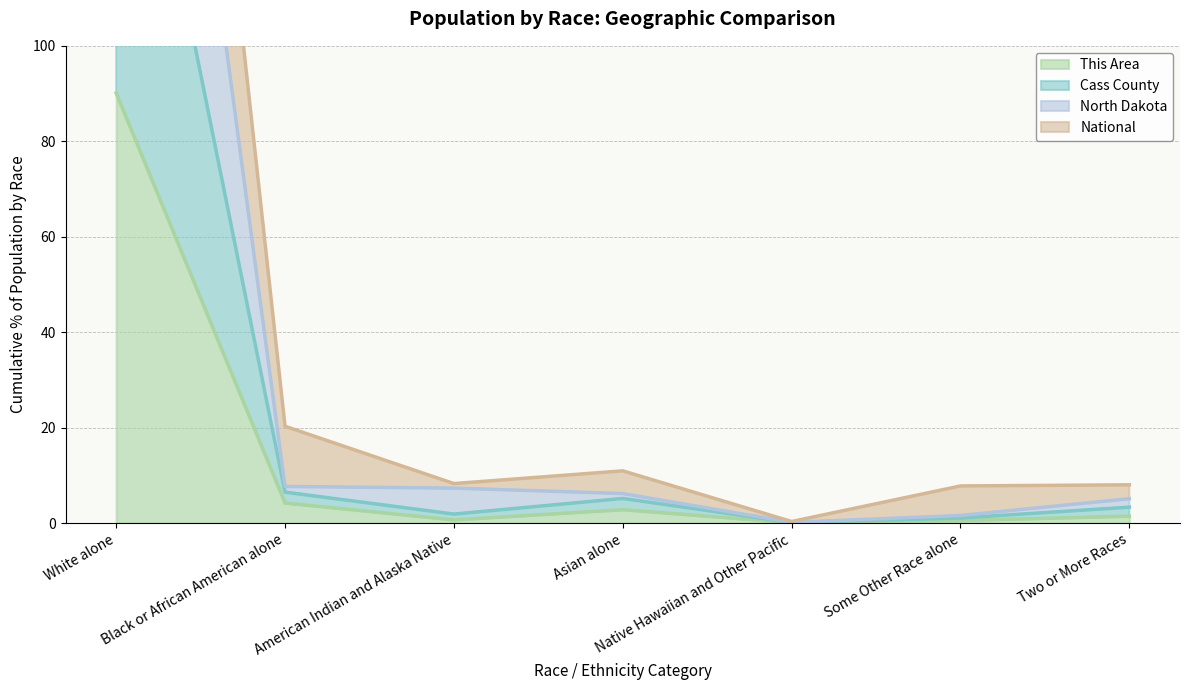

What is the lowest value of the National series?

0.4